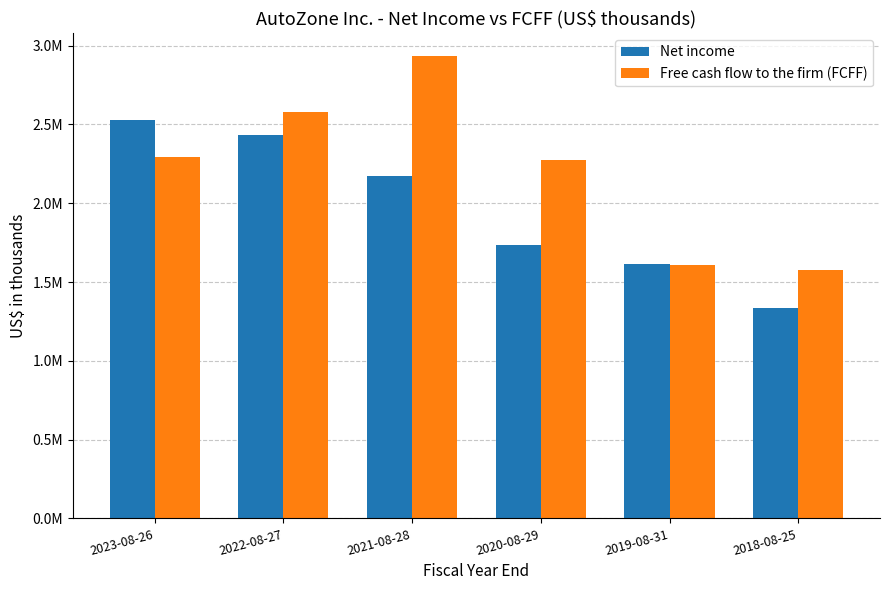

Reading left to right, list all the values displayed in this chart.

Net income: 2528426	2429604	2170314	1732972	1617221	1337536
Free cash flow to the firm (FCFF): 2295339	2579862	2934212	2273995	1607399	1579026